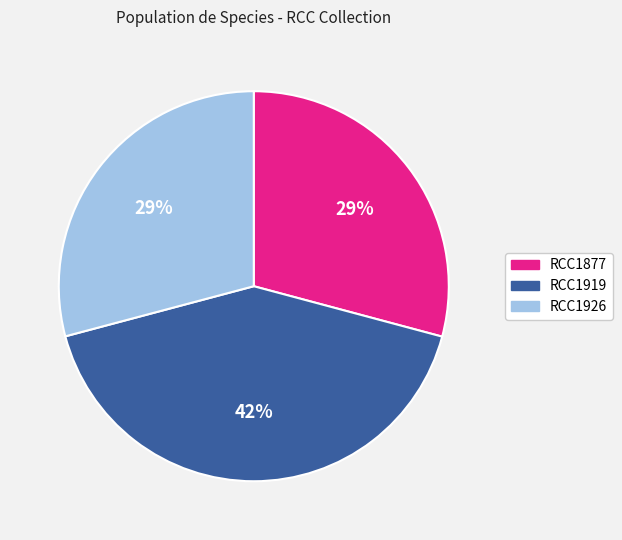

Does any single category account for the majority?

No